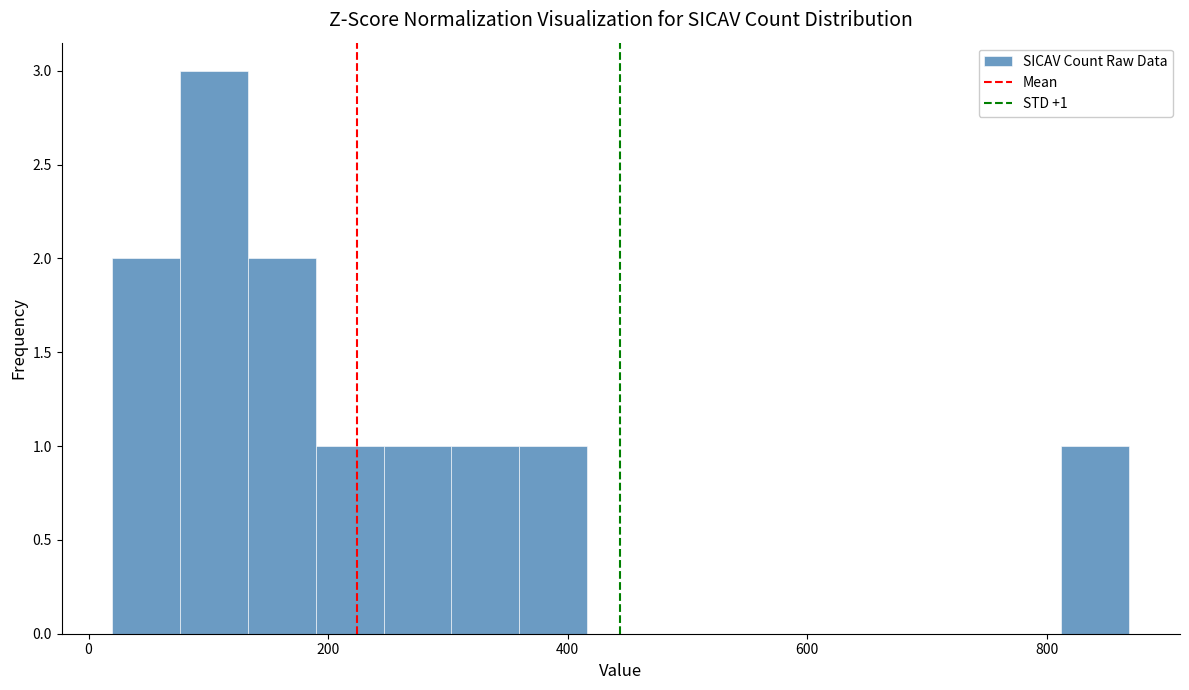

Read against the x-axis, roughly where is the centre of the tallest bar?

100